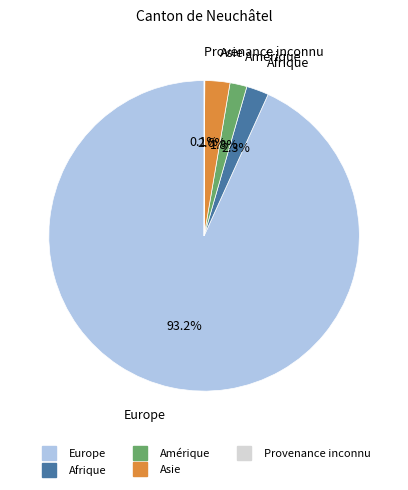

Does any single category account for the majority?

Yes